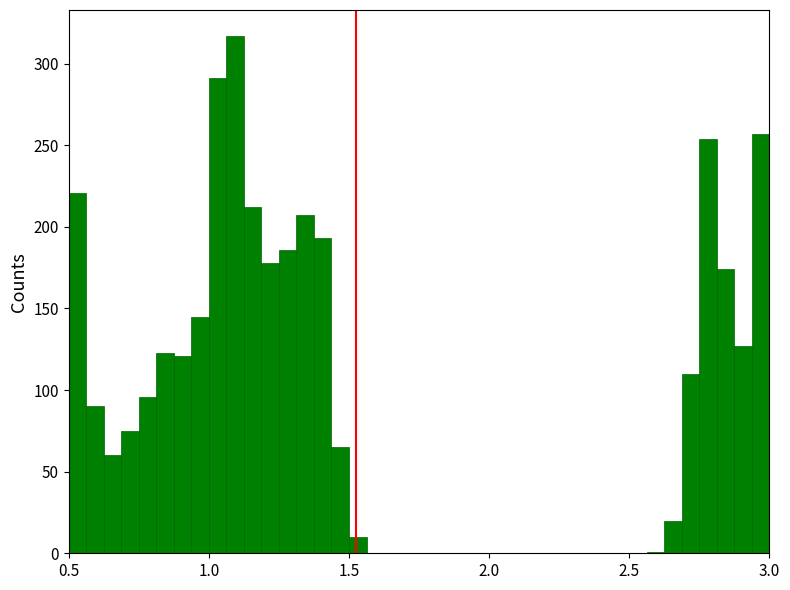

Around what value on the x-axis is the tallest bar? Give the approximate position of its centre, as read against the axis.

1.10